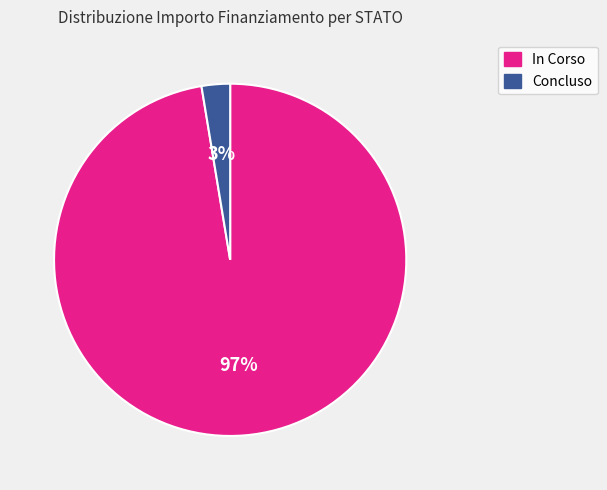

To the nearest percent, what is the combined percentage of In Corso and Concluso?

100%